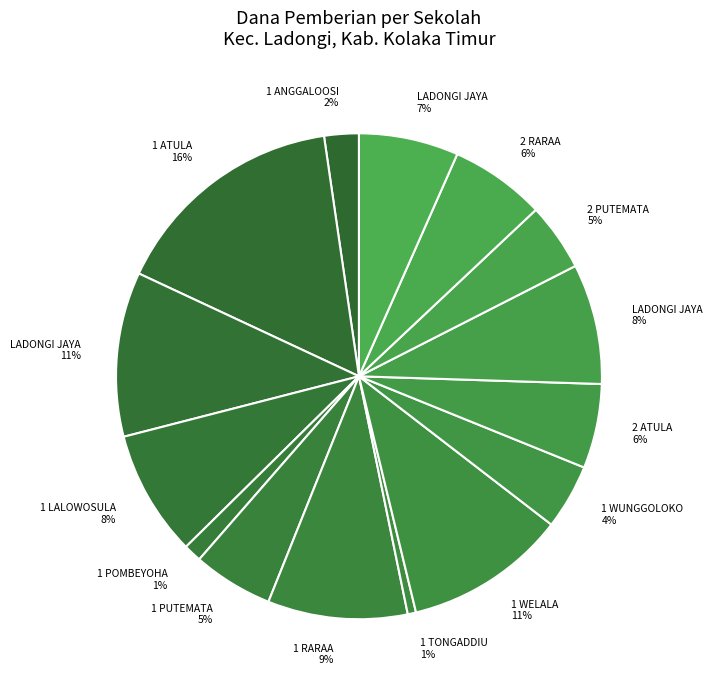

To the nearest percent, what is the average slice percentage?

7%